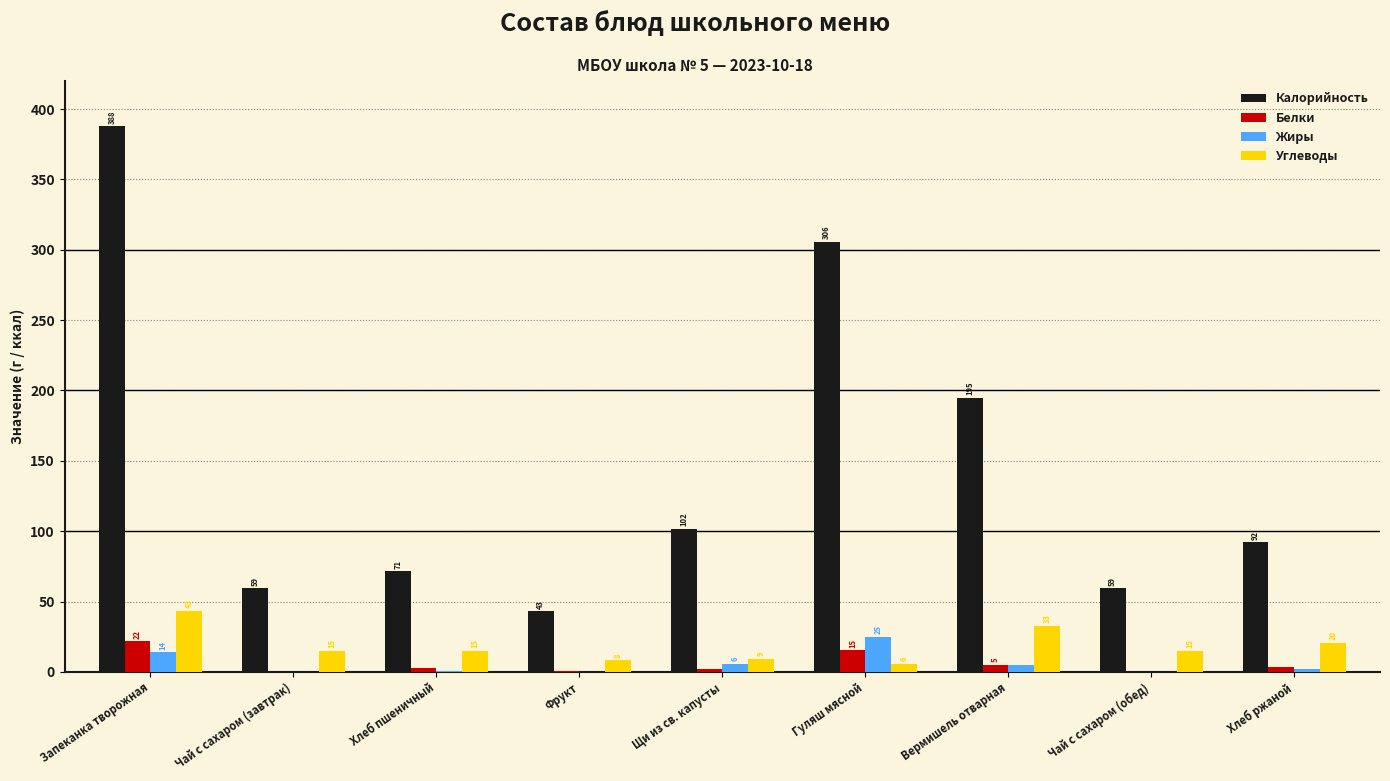

Does the chart contain stacked bars?

No